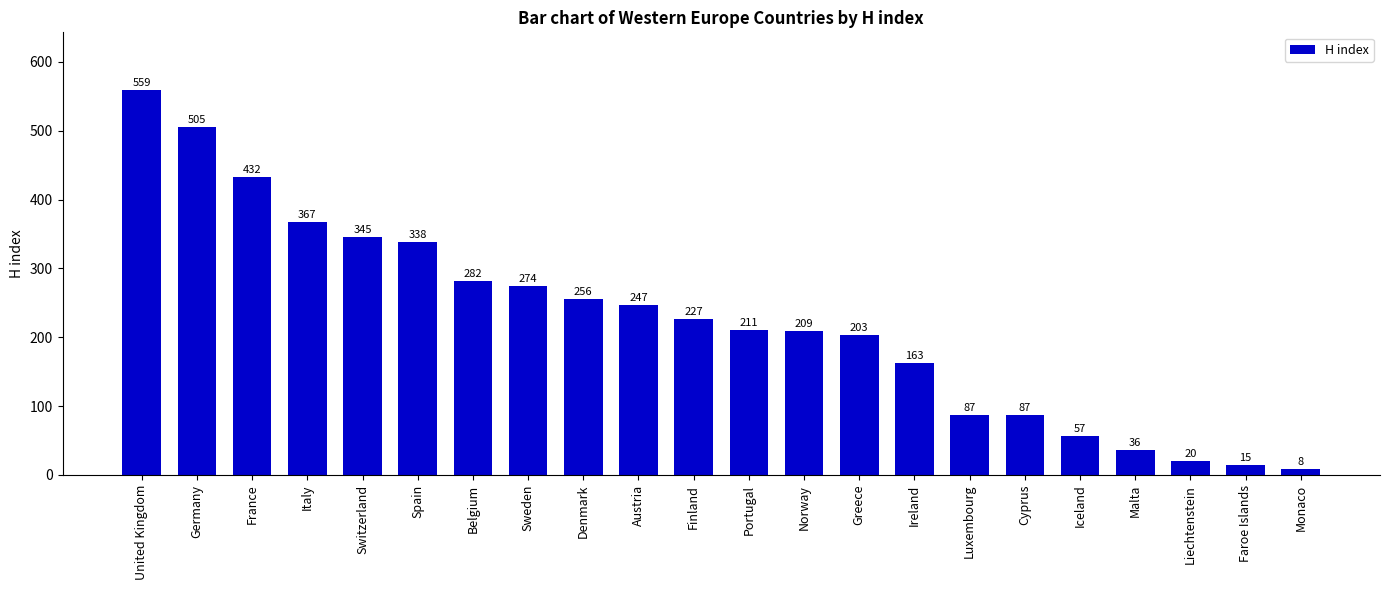

What position from the right is Greece?

9